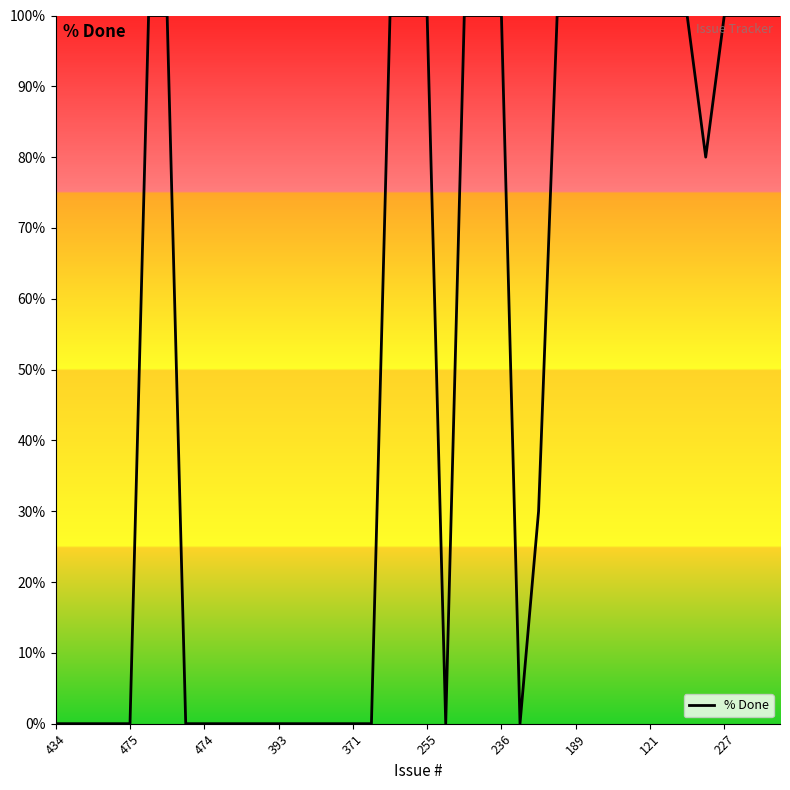

What is the maximum value shown in the chart?

100